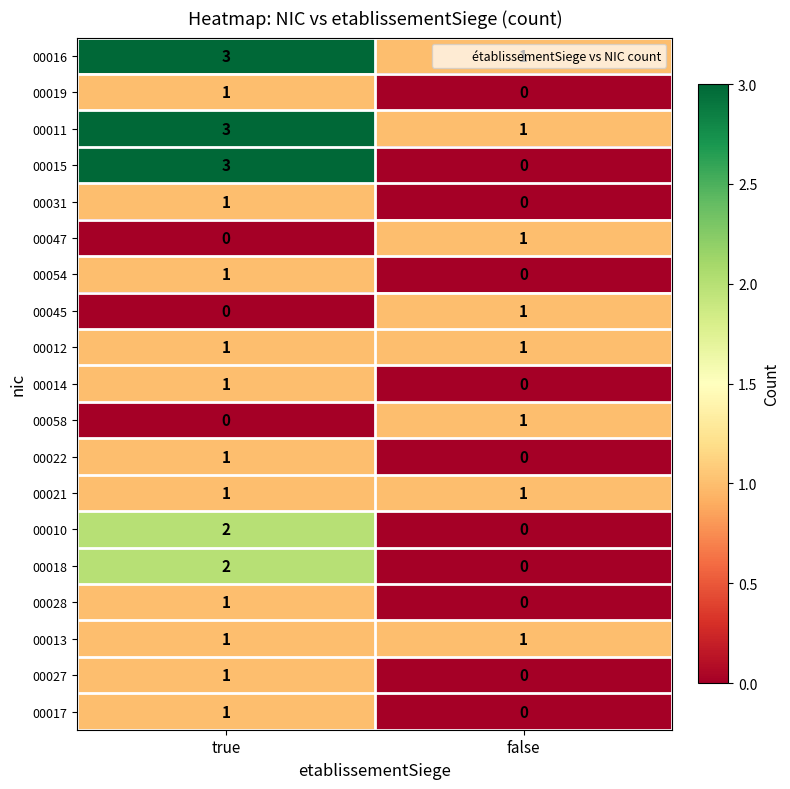

Which series has the largest range (max minus min)?

00015